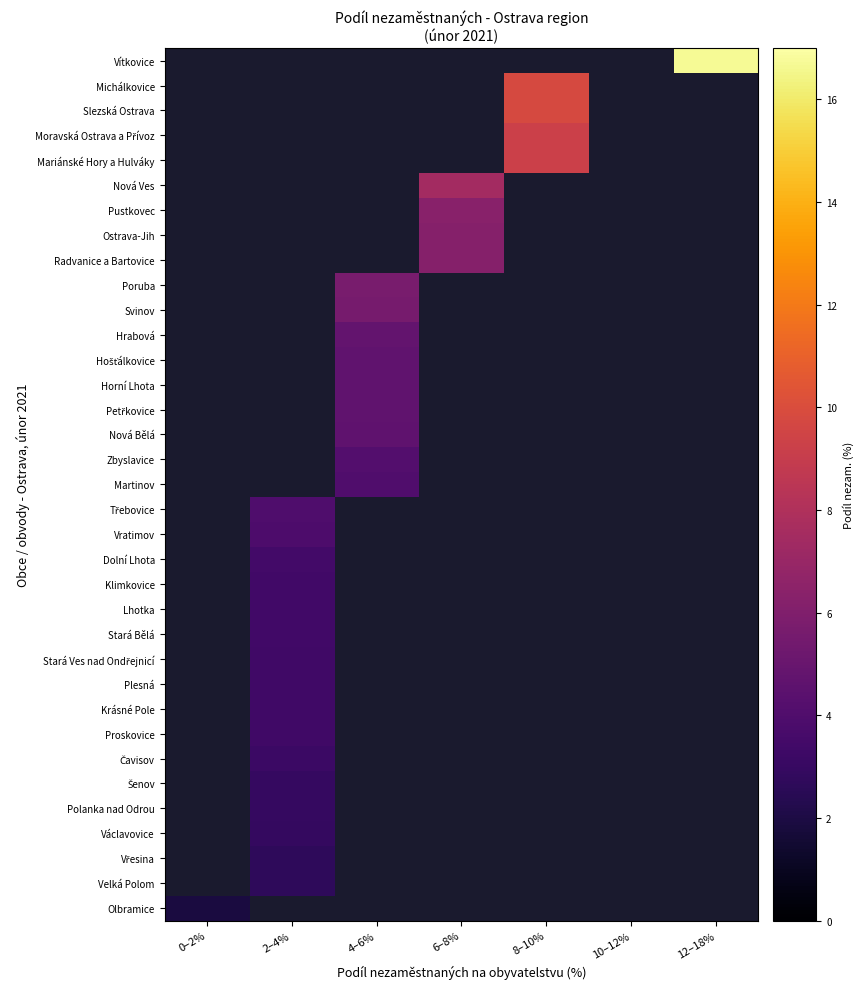

At which label does Olbramice reach its peak?

0–2%